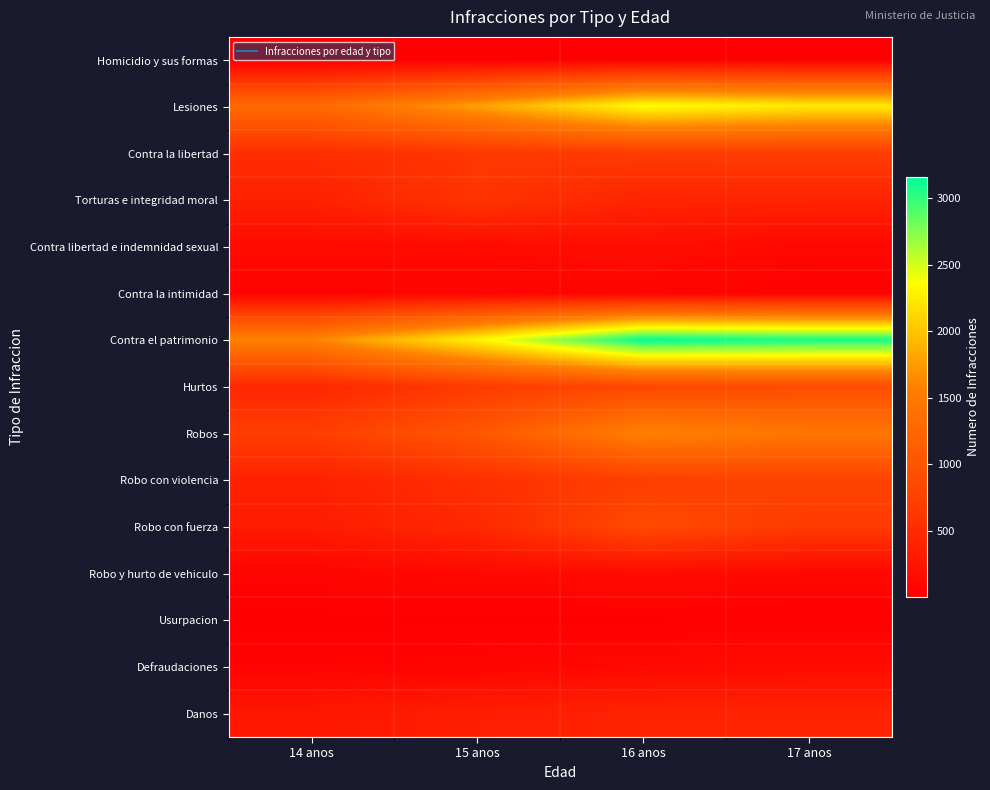

Which label corresponds to the largest value in the chart?

16 anos